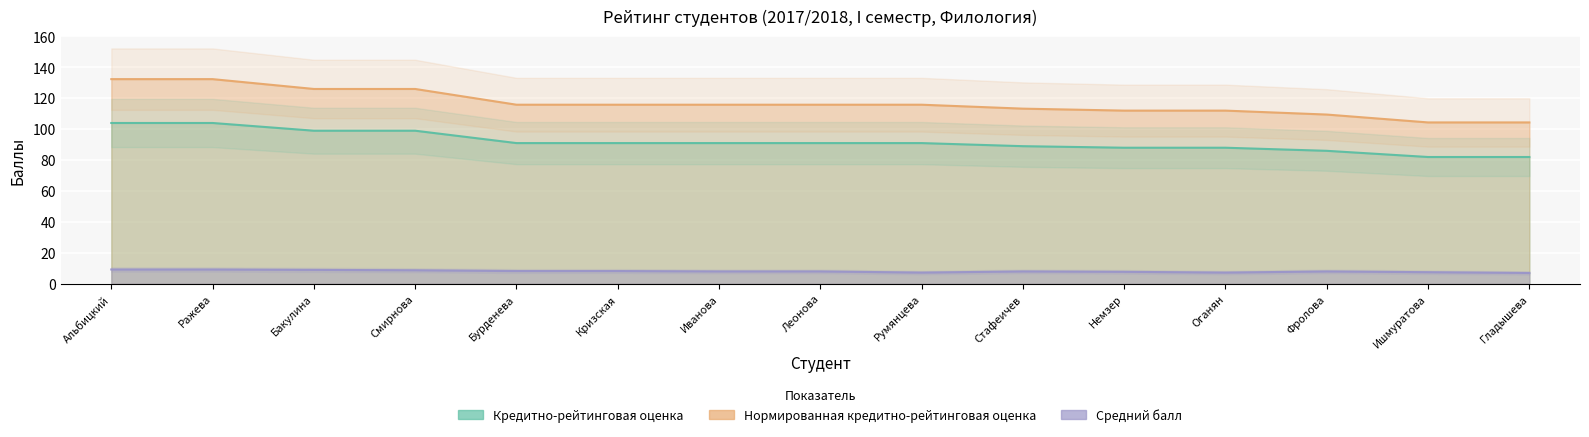

Rank the series by their average value, from highest to lowest.

Нормированная кредитно-рейтинговая оценка, Кредитно-рейтинговая оценка, Средний балл